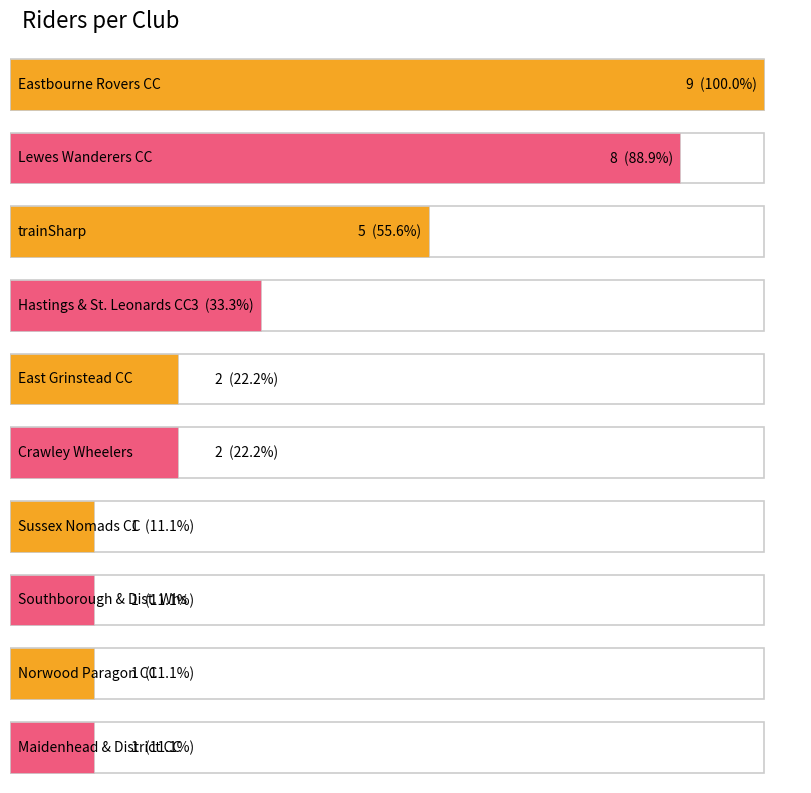

Which category has the highest value across all series?

Eastbourne Rovers CC